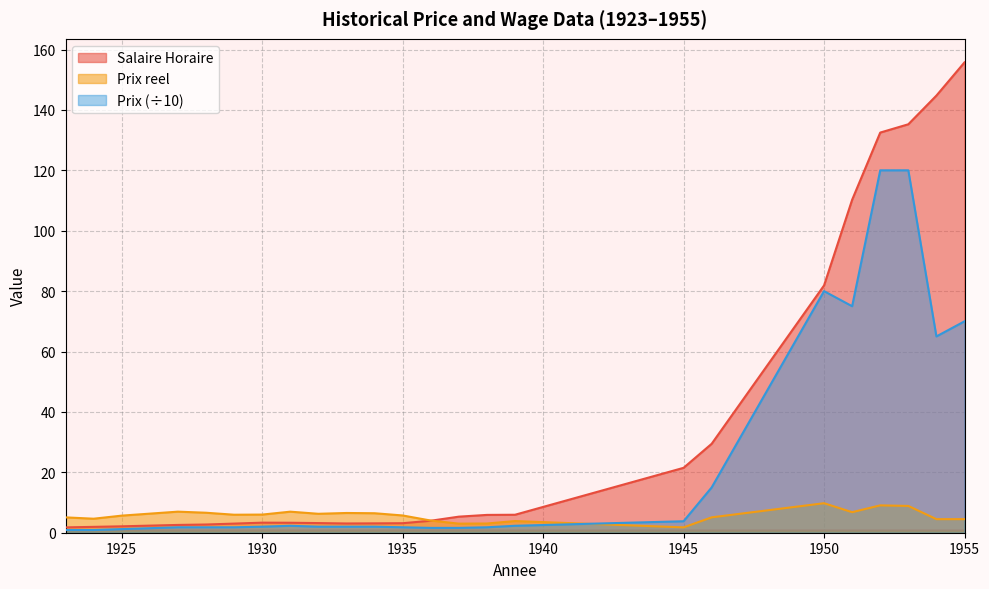

True or false: Prix reel and Salaire Horaire intersect in this chart.

True